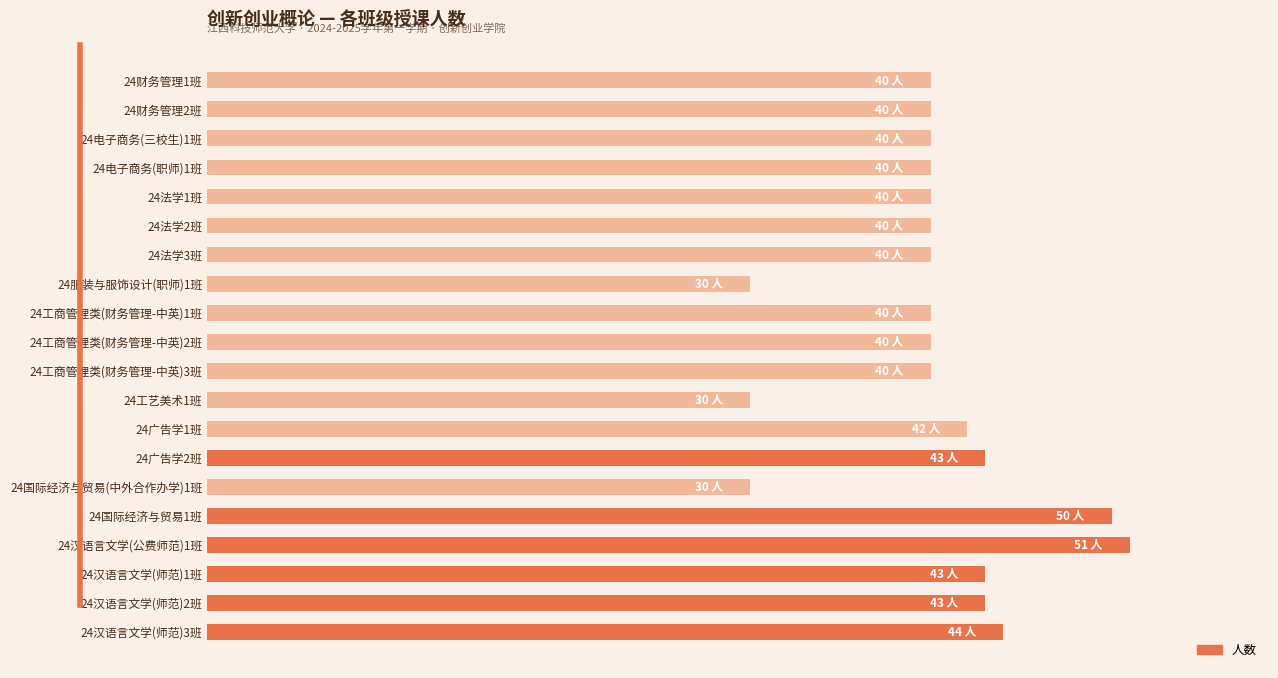

What is the difference between the maximum and minimum values?

21